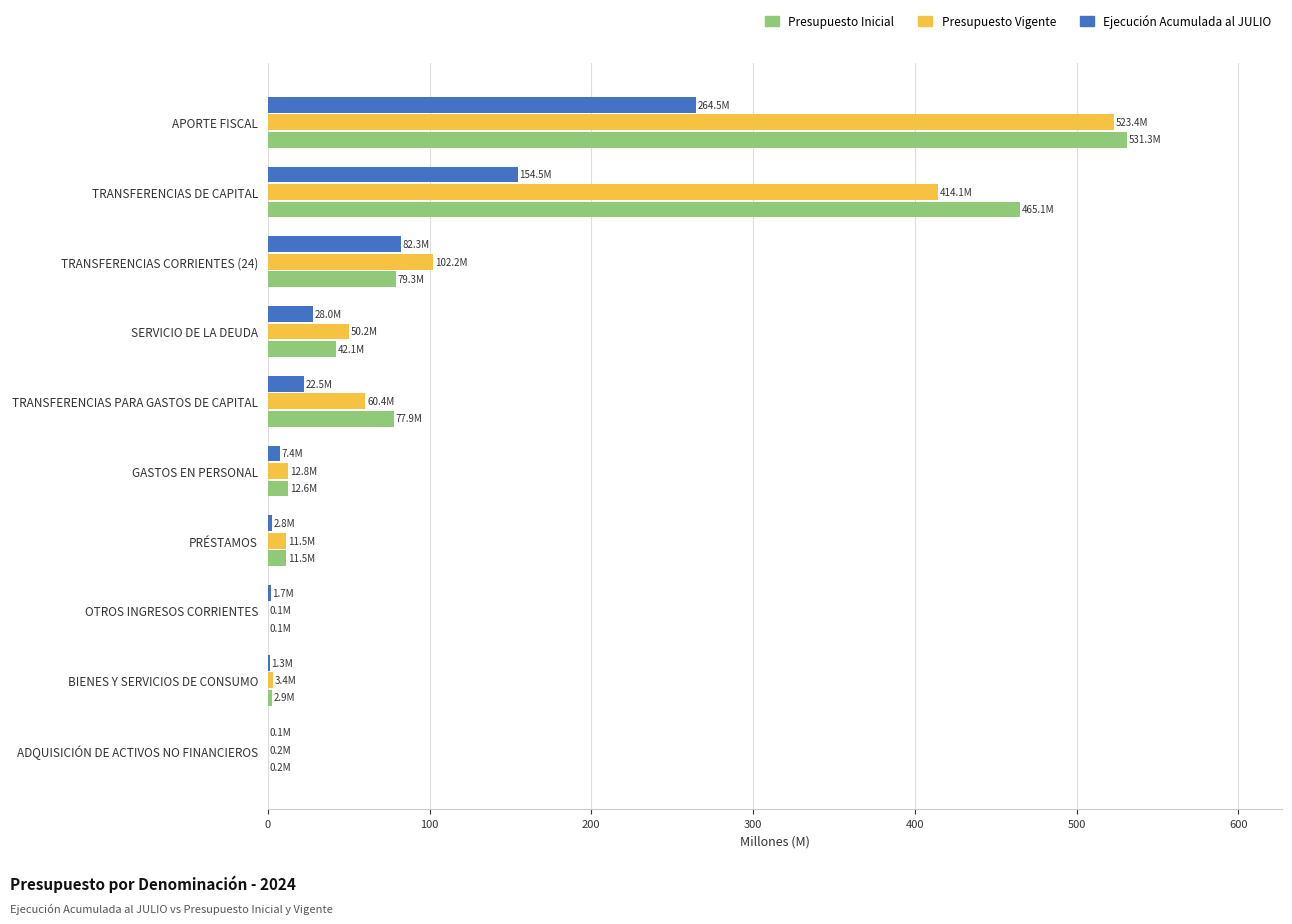

What is the sum of all Ejecución Acumulada al JULIO values?

565.1